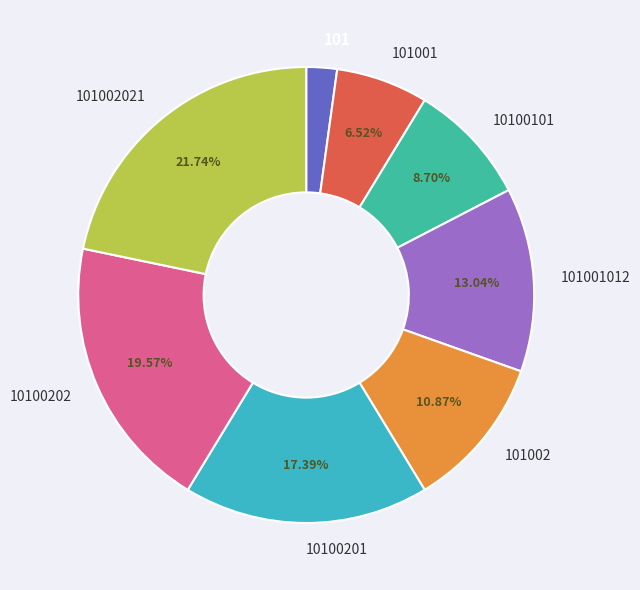

Does 101001 represent more than half of the total?

No